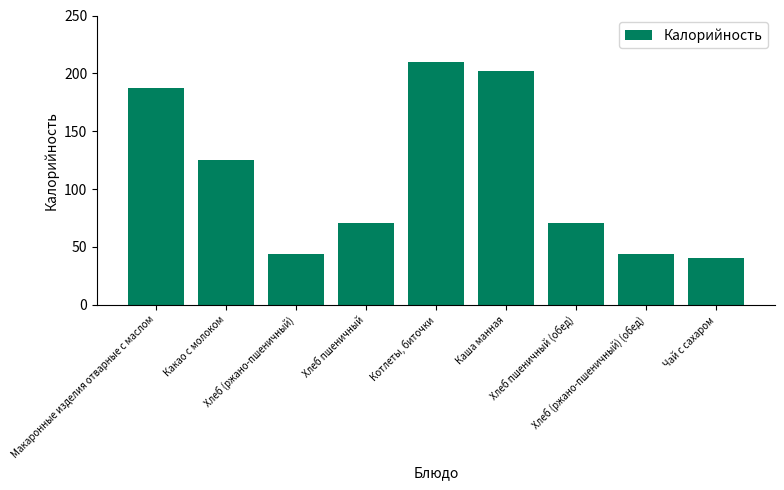

What is the value of the 6th bar from the left?

202.3